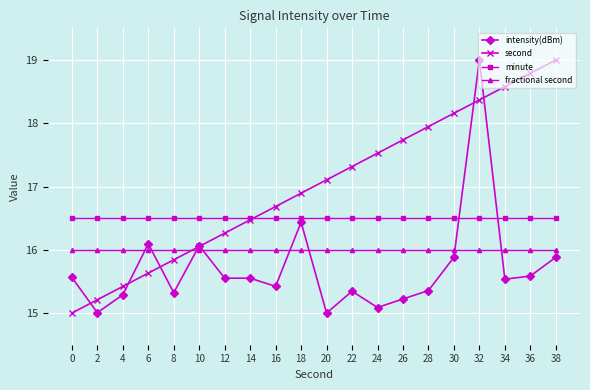

Which series changed the most between 16 and 34?

second